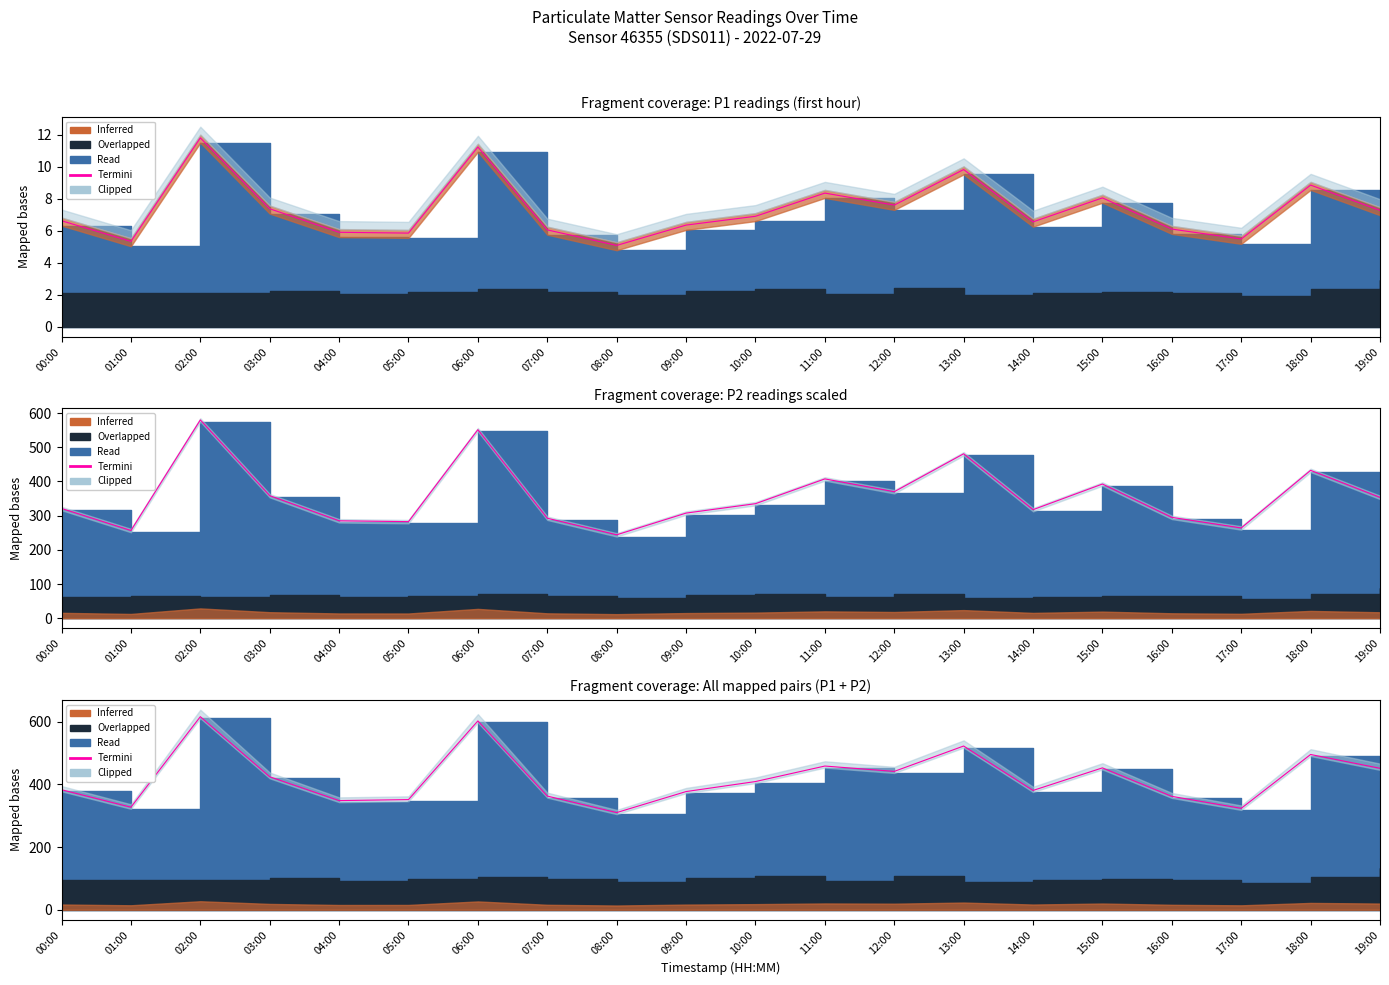

At which category does the data reach its first local valley?

01:00